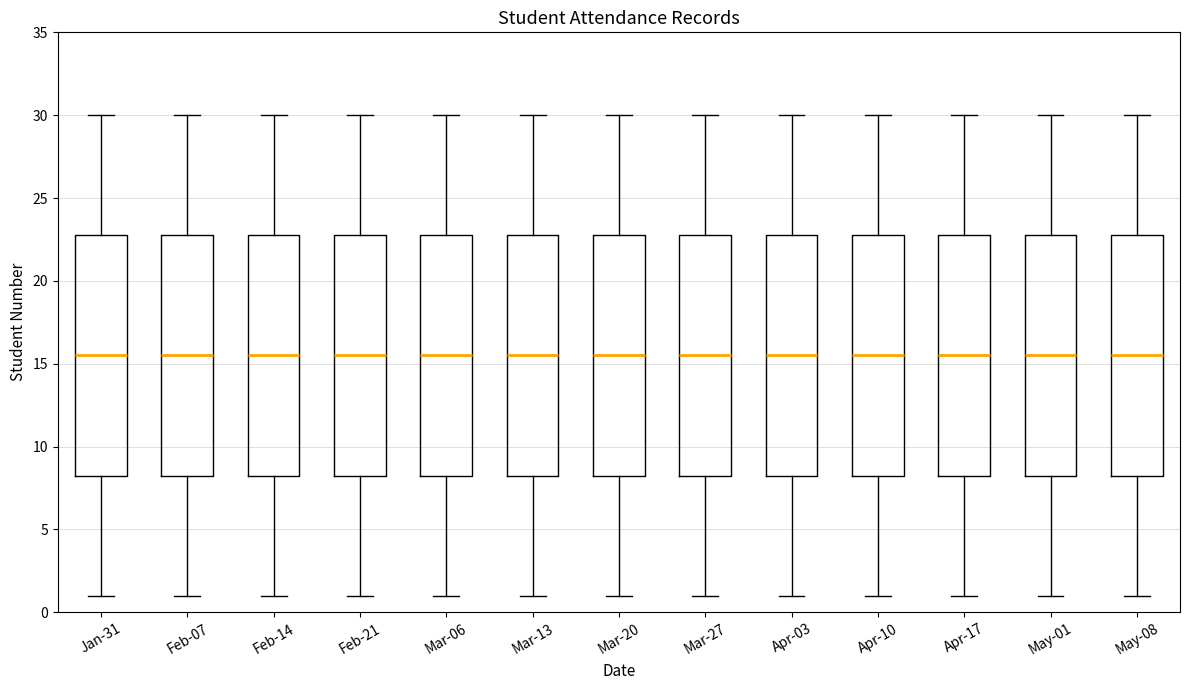

Reading left to right, read every box against the y-axis: the position of its median line, the range the box covers, and the ends of its whiskers. The values are not printed on the chart, so give them approximately, as read against the axis.

Jan-31: median 15.5, box 8.5 to 23.0, whiskers 1.0 to 30.0
Feb-07: median 15.5, box 8.5 to 23.0, whiskers 1.0 to 30.0
Feb-14: median 15.5, box 8.5 to 23.0, whiskers 1.0 to 30.0
Feb-21: median 15.5, box 8.5 to 23.0, whiskers 1.0 to 30.0
Mar-06: median 15.5, box 8.5 to 23.0, whiskers 1.0 to 30.0
Mar-13: median 15.5, box 8.5 to 23.0, whiskers 1.0 to 30.0
Mar-20: median 15.5, box 8.5 to 23.0, whiskers 1.0 to 30.0
Mar-27: median 15.5, box 8.5 to 23.0, whiskers 1.0 to 30.0
Apr-03: median 15.5, box 8.5 to 23.0, whiskers 1.0 to 30.0
Apr-10: median 15.5, box 8.5 to 23.0, whiskers 1.0 to 30.0
Apr-17: median 15.5, box 8.5 to 23.0, whiskers 1.0 to 30.0
May-01: median 15.5, box 8.5 to 23.0, whiskers 1.0 to 30.0
May-08: median 15.5, box 8.5 to 23.0, whiskers 1.0 to 30.0